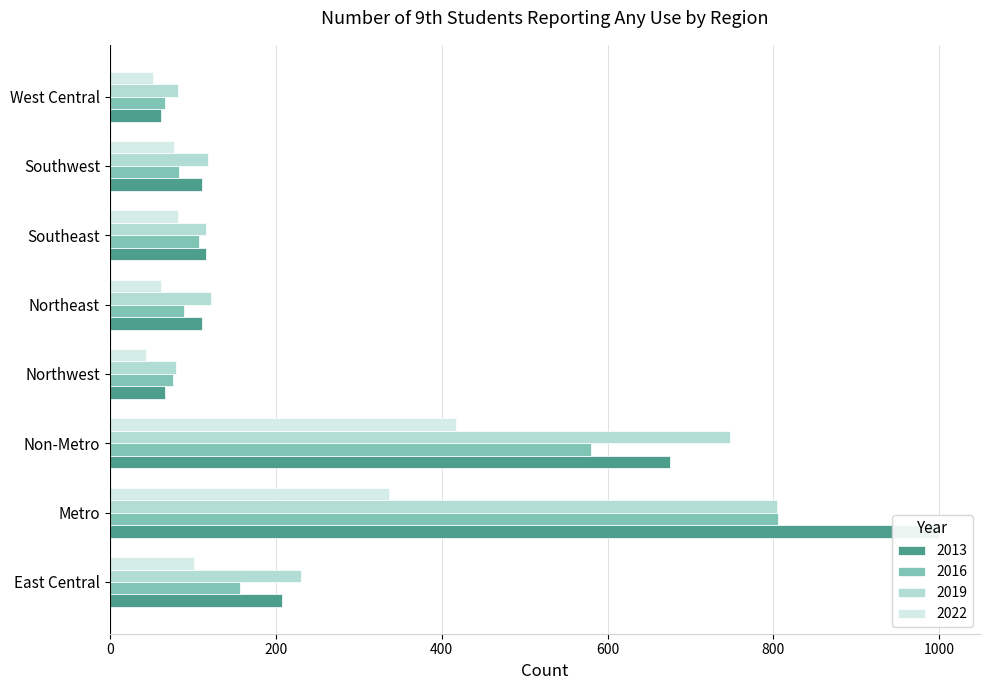

How many bars are there in total?

32